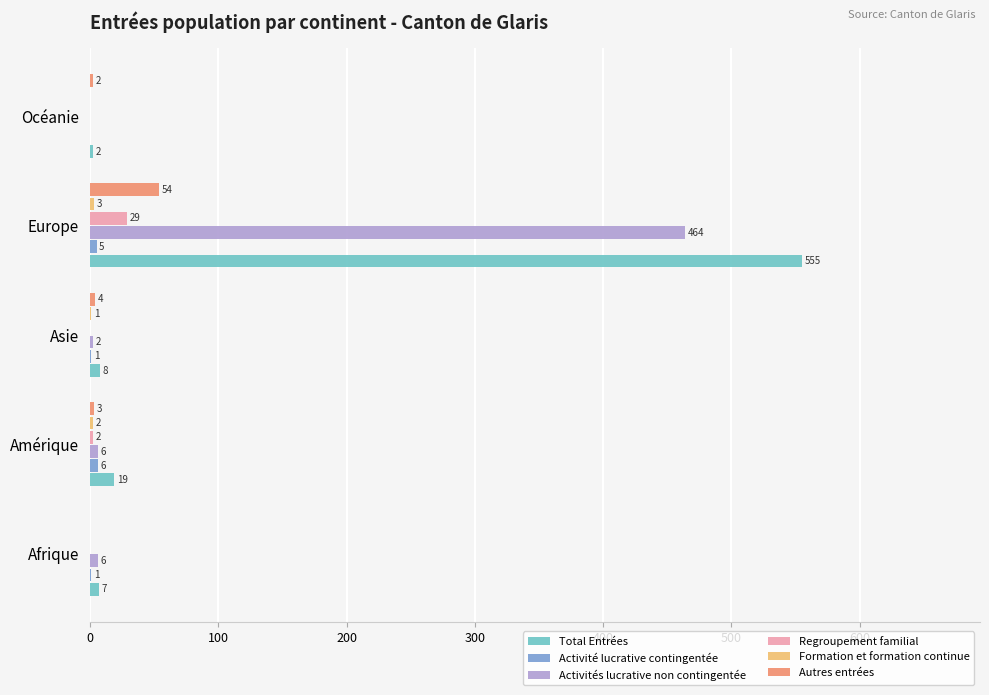

What is the maximum value shown in the chart?

555